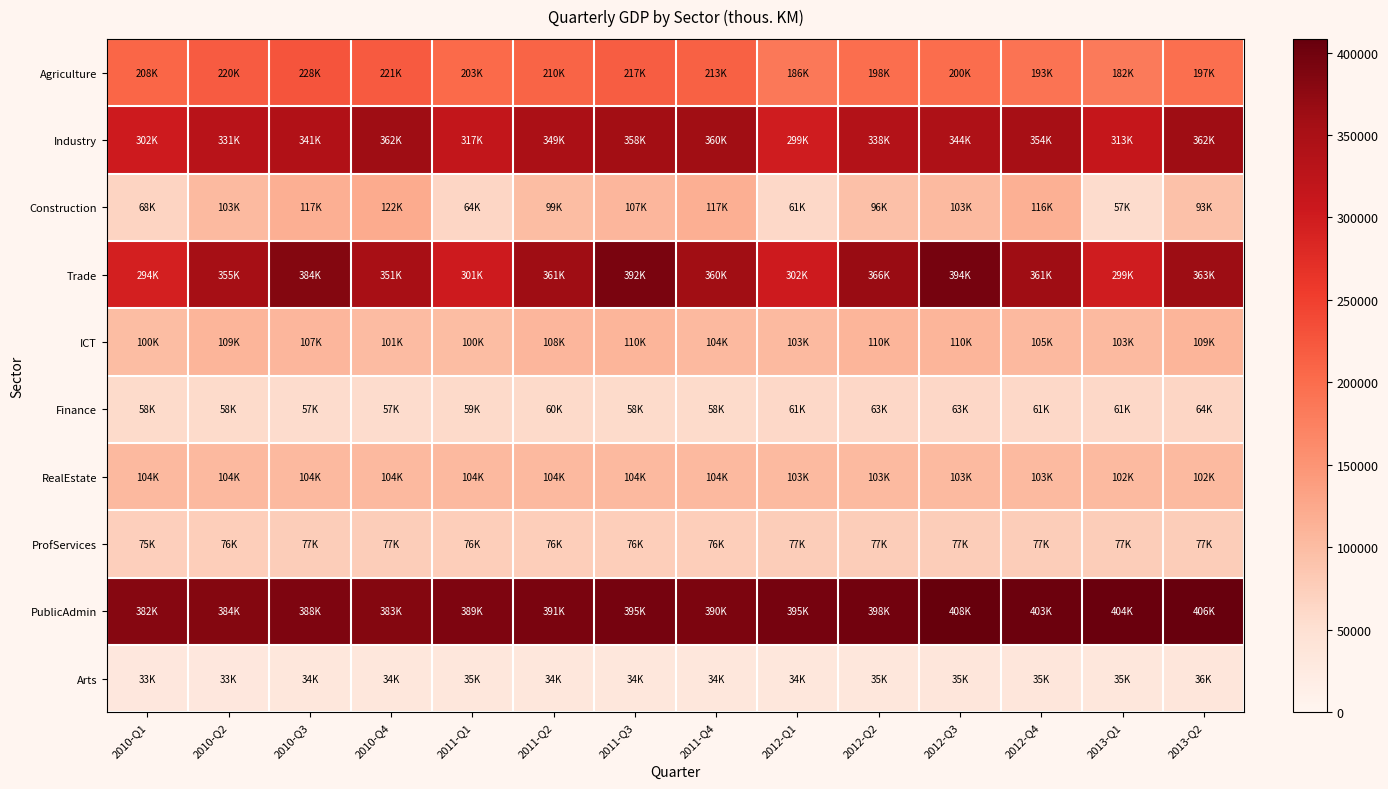

What is the smallest value displayed?

33331